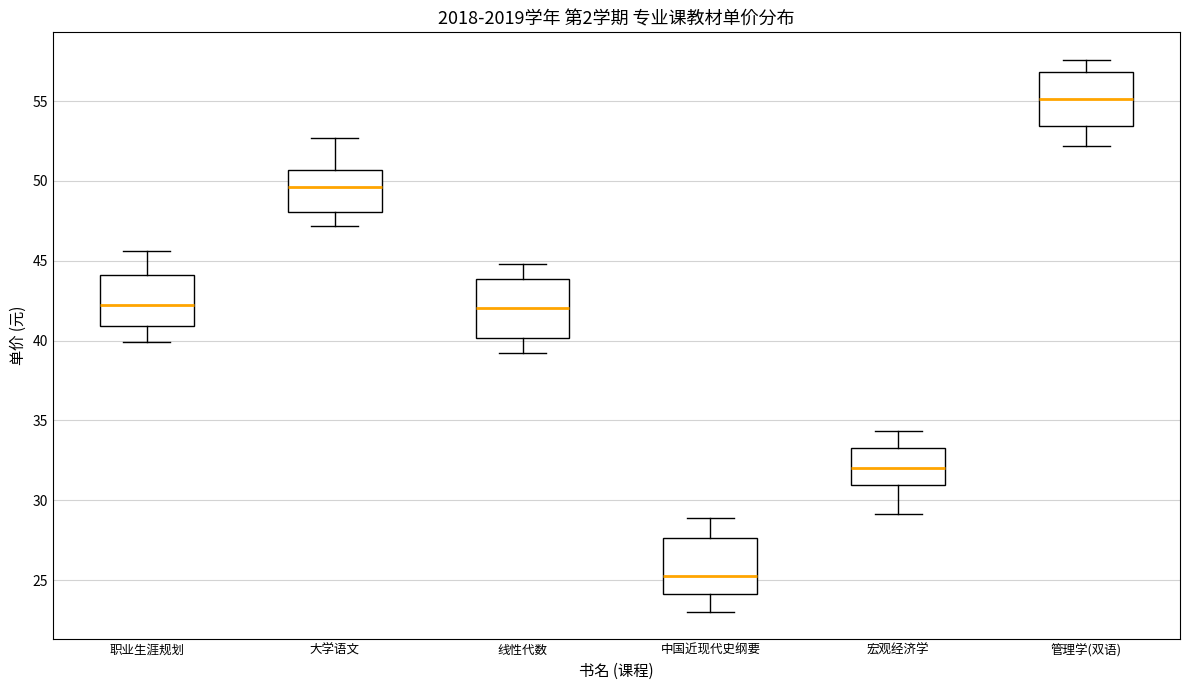

Reading left to right, read every box against the y-axis: the position of its median line, the range the box covers, and the ends of its whiskers. The values are not printed on the chart, so give them approximately, as read against the axis.

职业生涯规划: median 42.0, box 41.0 to 44.0, whiskers 40.0 to 45.5
大学语文: median 49.5, box 48.0 to 50.5, whiskers 47.0 to 52.5
线性代数: median 42.0, box 40.0 to 44.0, whiskers 39.0 to 45.0
中国近现代史纲要: median 25.0, box 24.0 to 27.5, whiskers 23.0 to 29.0
宏观经济学: median 32.0, box 31.0 to 33.5, whiskers 29.0 to 34.5
管理学(双语): median 55.0, box 53.5 to 57.0, whiskers 52.0 to 57.5